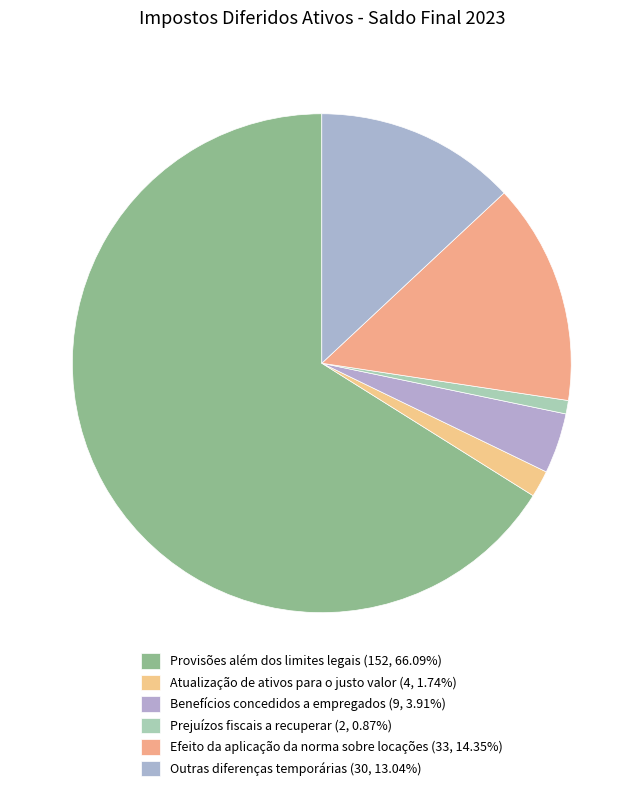

To the nearest percent, what is the difference between the largest and smallest slice percentages?

65%